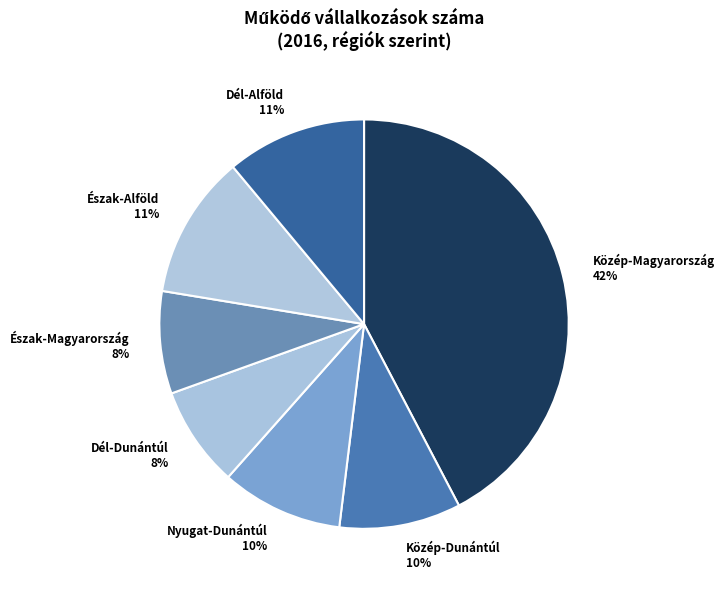

True or false: Észak-Magyarország accounts for 8% of the total.

True